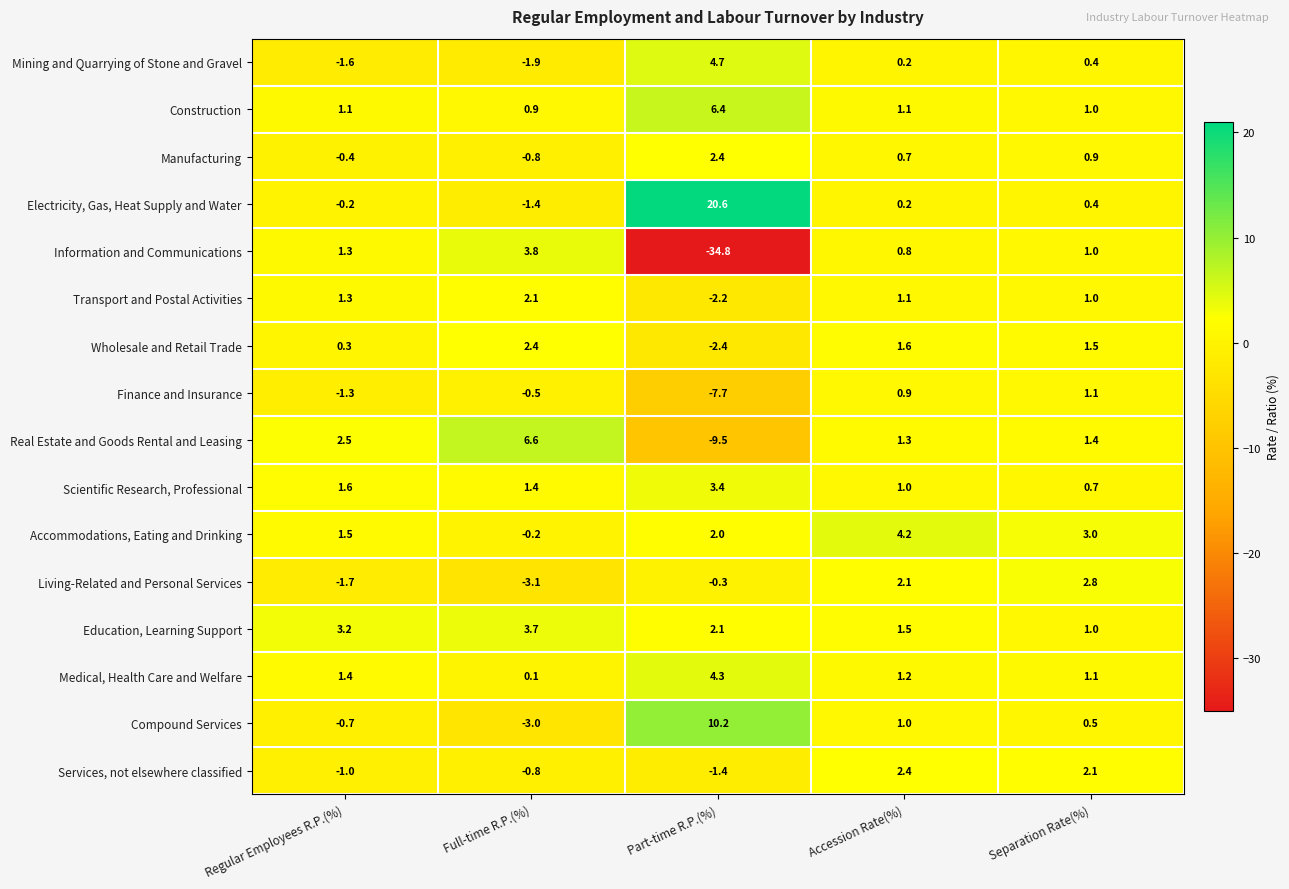

What value does the Mining and Quarrying of Stone and Gravel series have at Full-time R.P.(%)?

-1.9